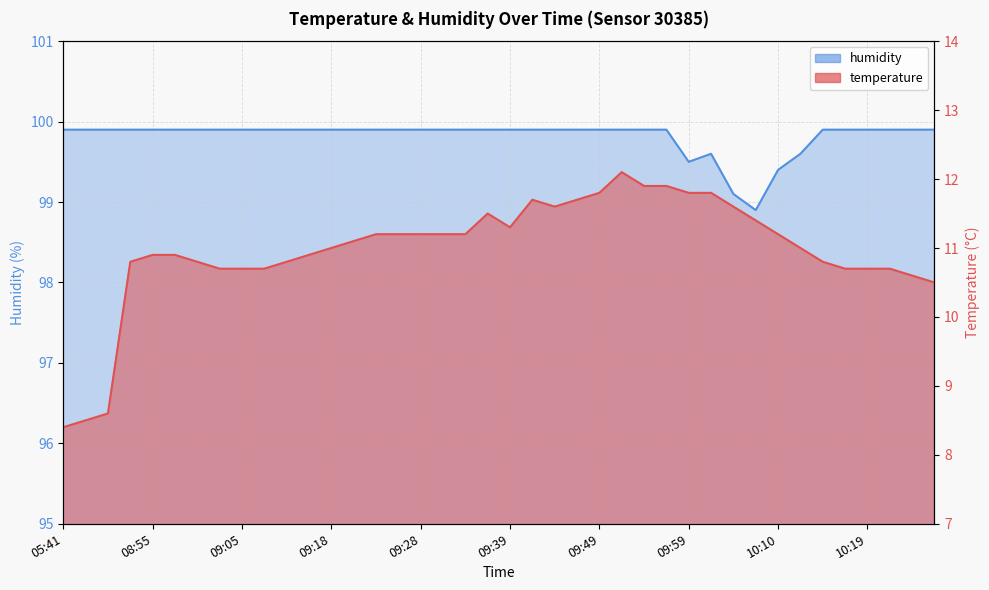

Rank the series by their average value, from highest to lowest.

humidity, temperature